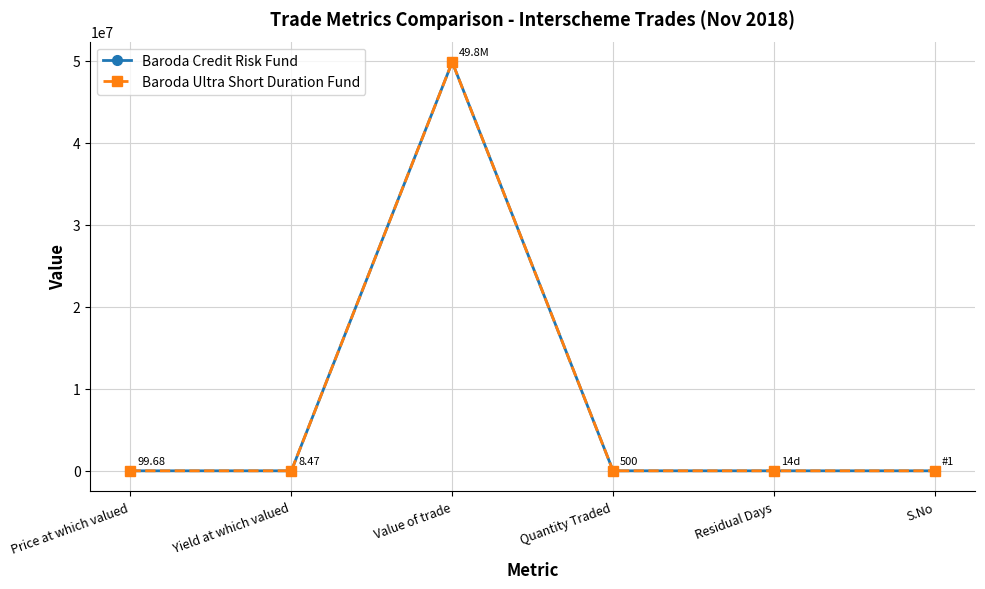

At which category is the sum across all series the highest?

Value of trade